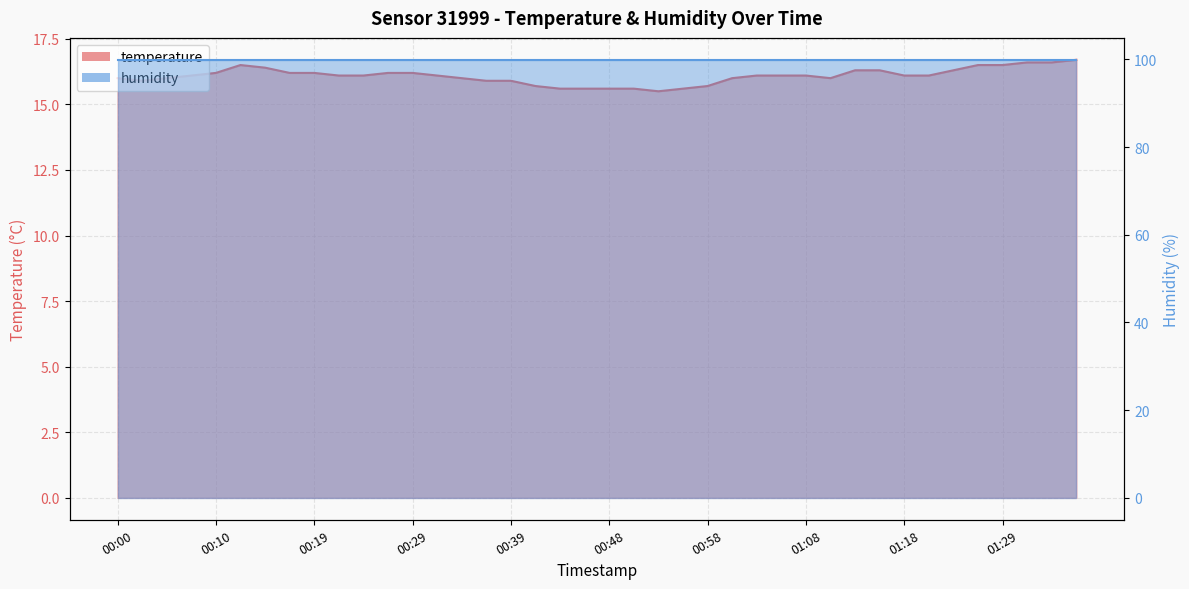

What is the label of the 35th point from the left?

01:24